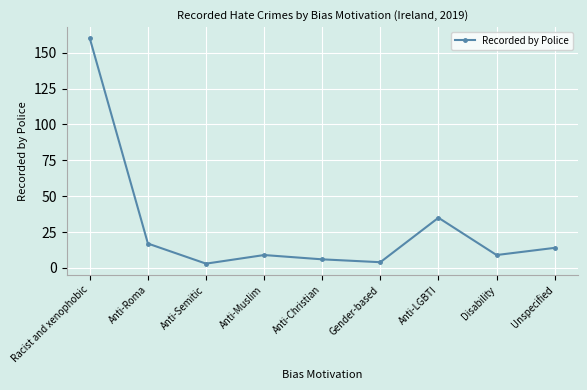

At which category does the data reach its first local peak?

Anti-Muslim